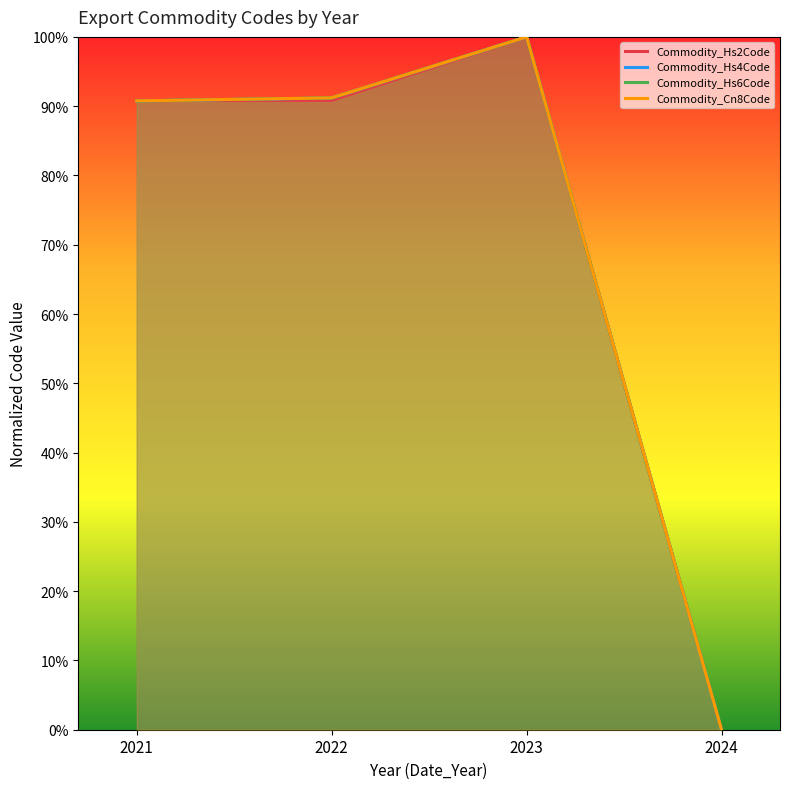

True or false: Commodity_Cn8Code and Commodity_Hs4Code cross at least once.

False